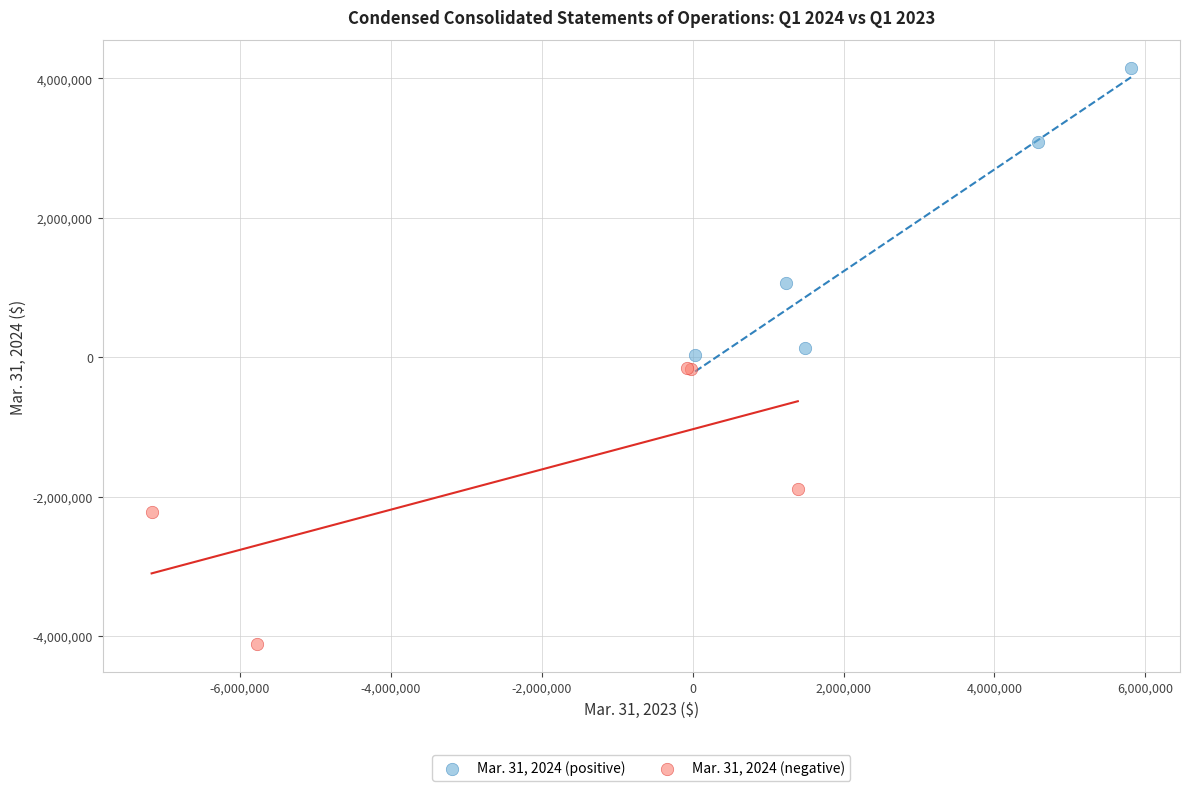

Which series has the largest Y range (max minus min)?

Mar. 31, 2024 (positive)